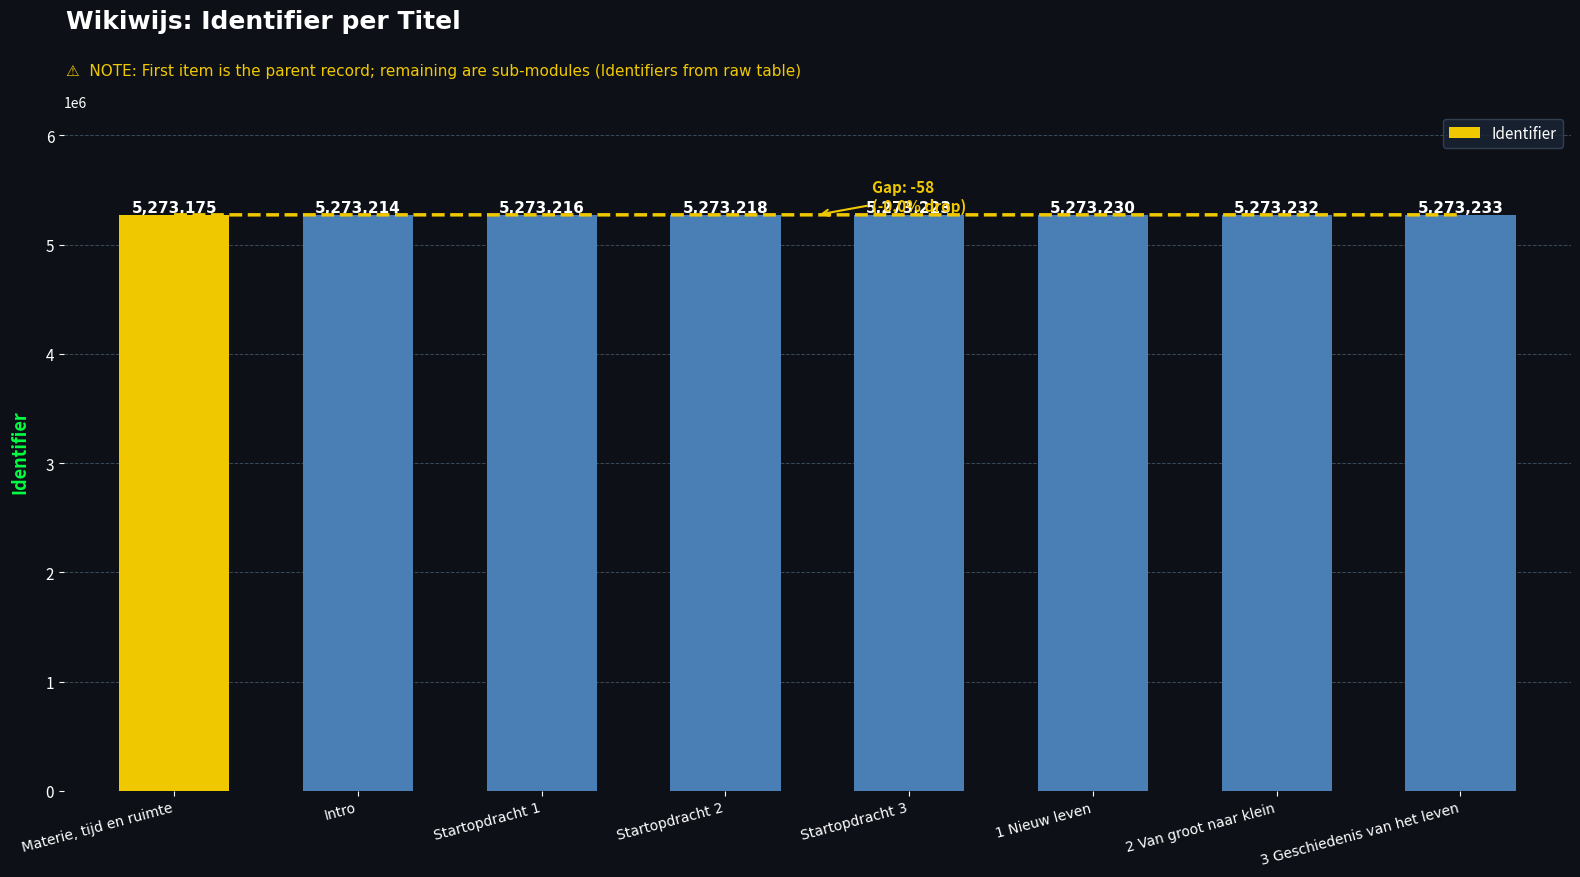

Read the value at 2 Van groot naar klein, to the nearest 10.

5273230